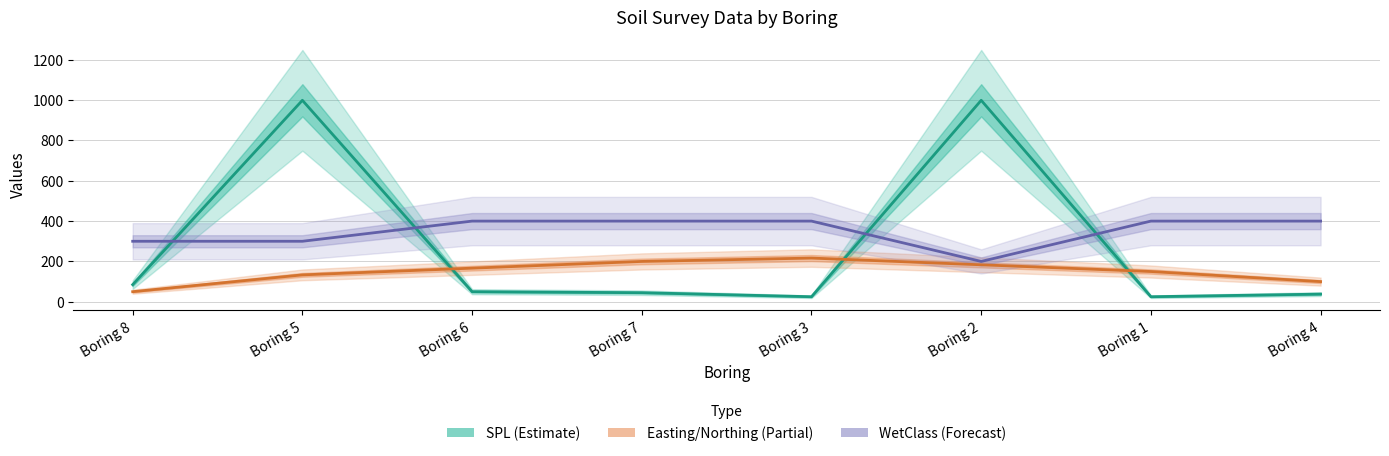

True or false: Easting/Northing (Partial) has a value of 66.2 at Boring 3.

False